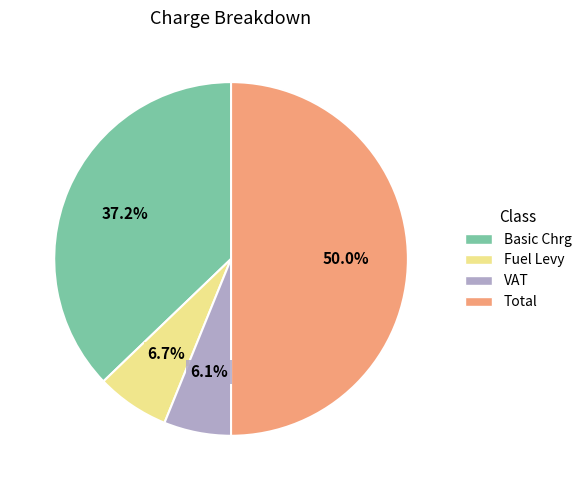

Which slice is the smallest?

VAT